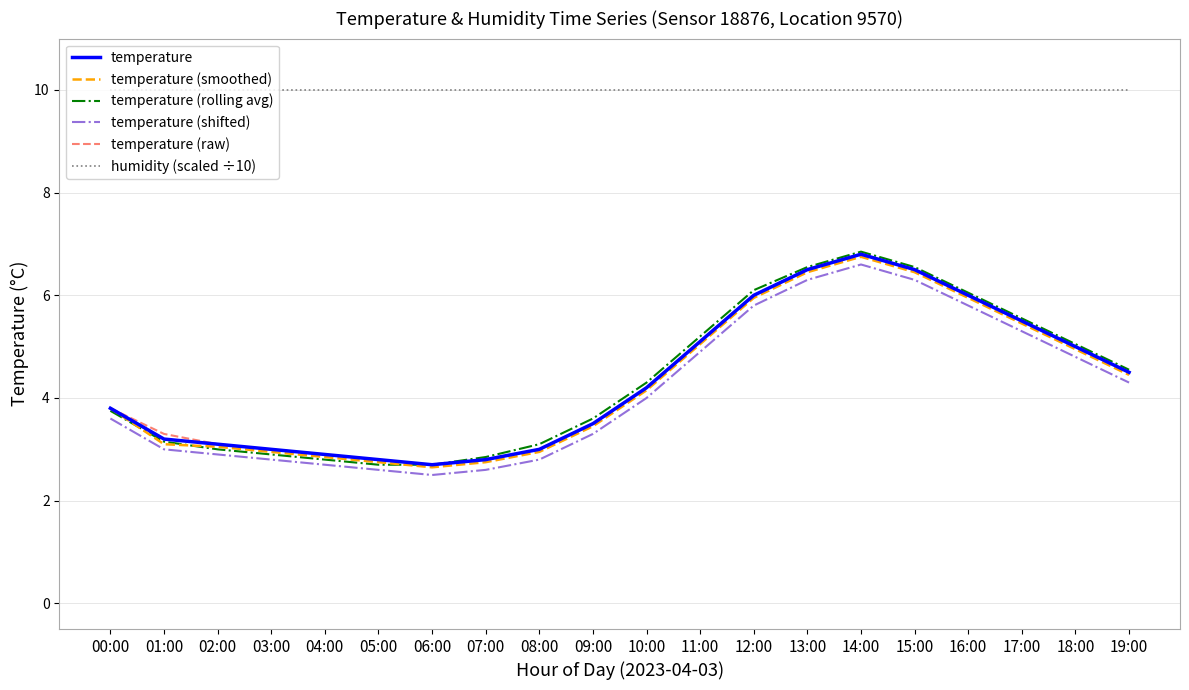

True or false: temperature (shifted) and temperature (smoothed) intersect in this chart.

False